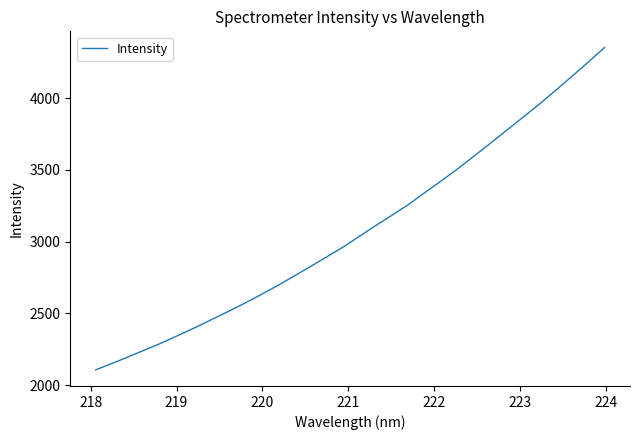

What is the minimum value shown in the chart?

2105.8